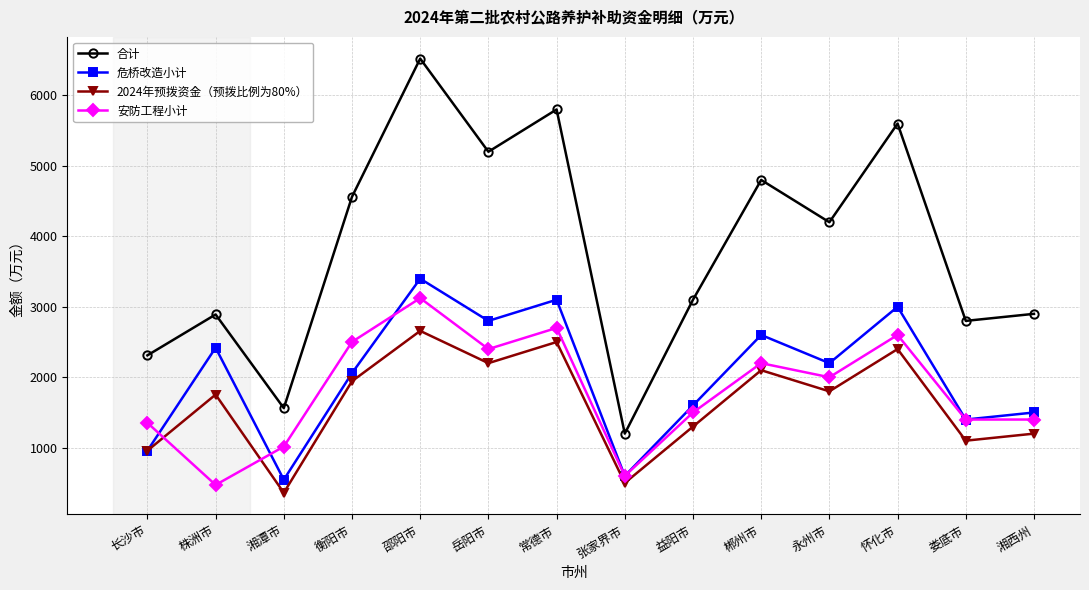

Where do 2024年预拨资金（预拨比例为80%） and 安防工程小计 first cross each other?

长沙市 and 株洲市